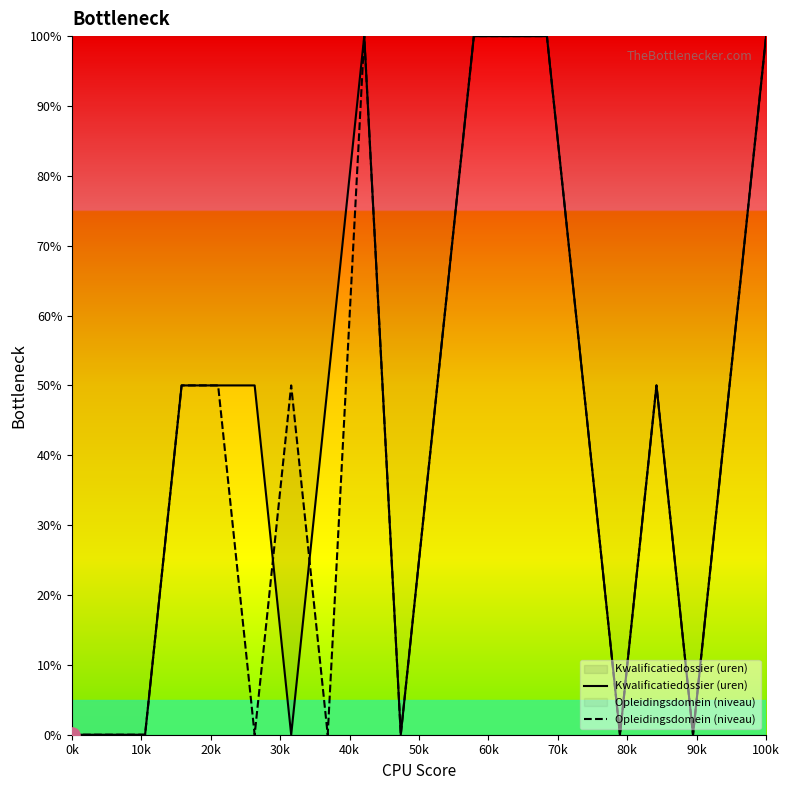

Which series reaches the maximum Y coordinate?

Kwalificatiedossier (uren)